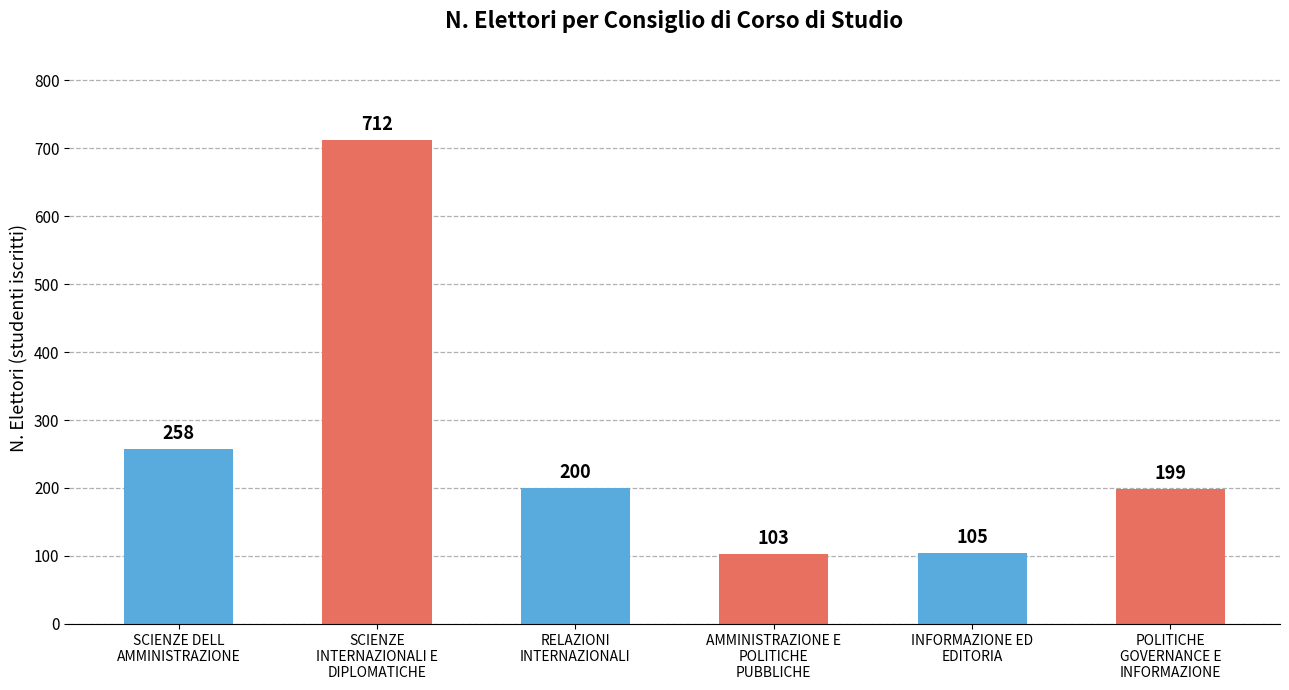

What is the maximum value shown in the chart?

712